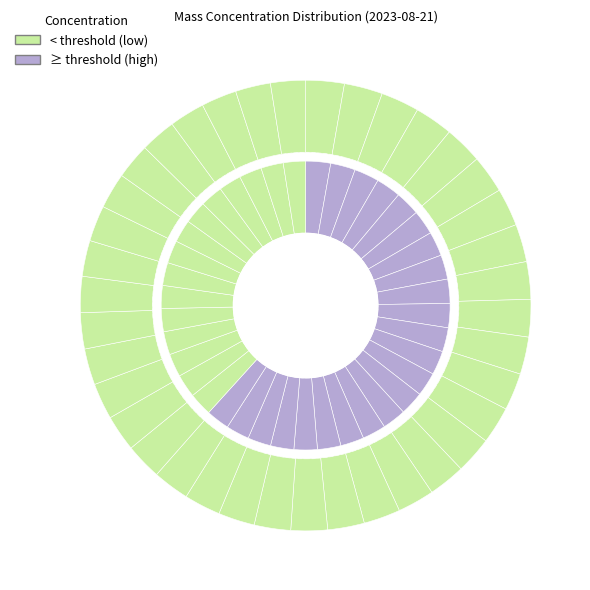

Does any single category account for the majority?

No